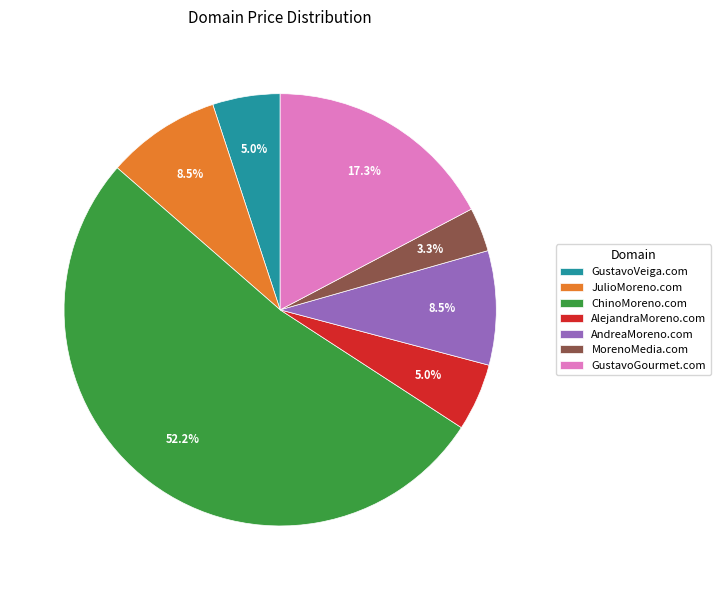

Is the sum of MorenoMedia.com and AlejandraMoreno.com greater than half?

No